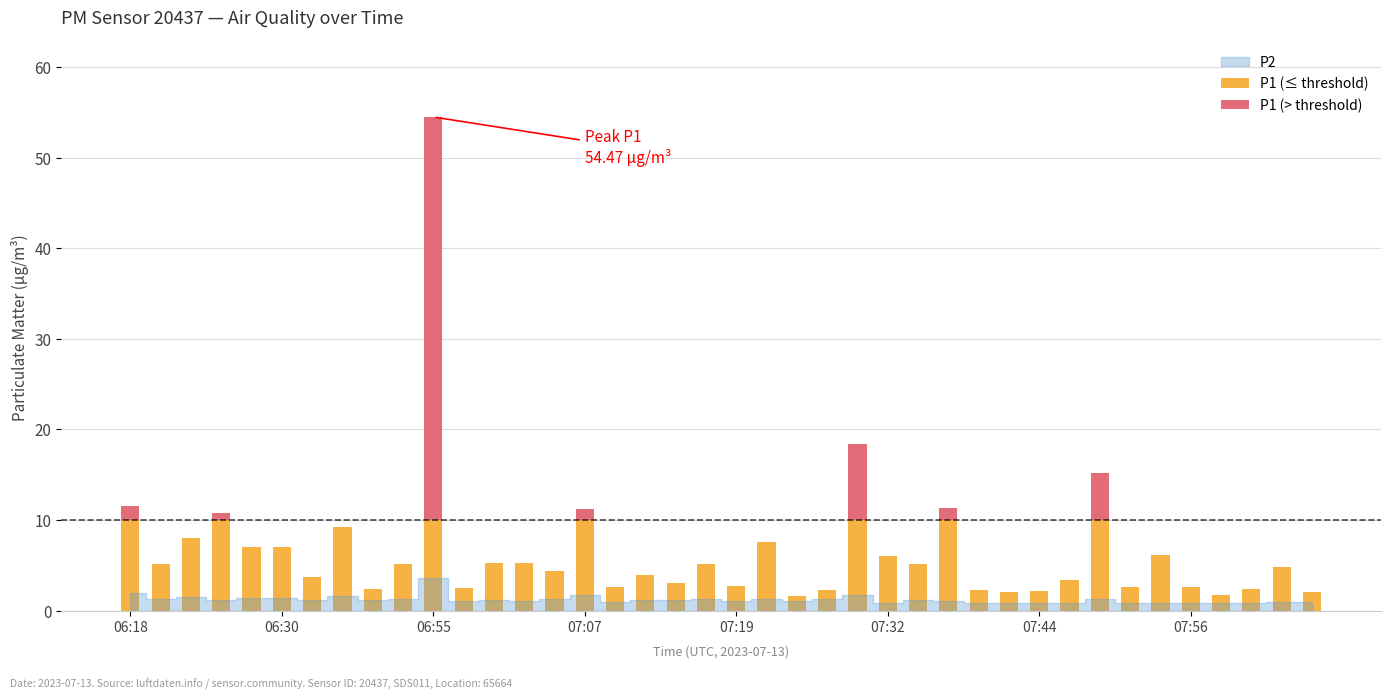

What is the maximum value for P1 (≤ threshold)?

10.0